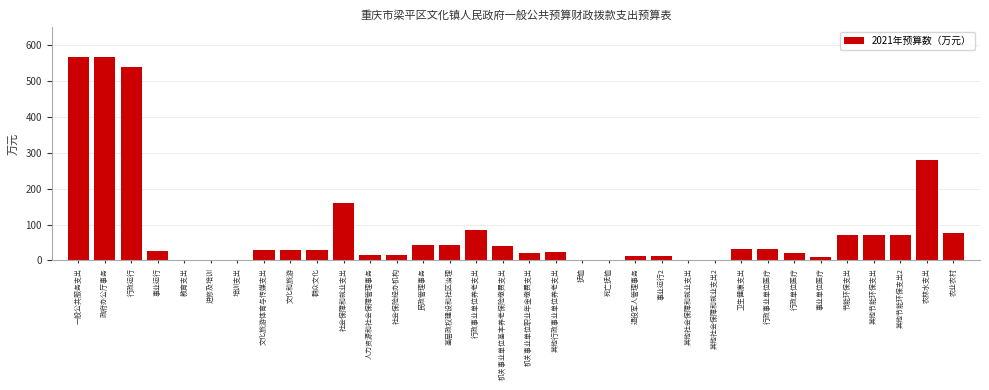

True or false: the data shows 42.5 at 民政管理事务.

True